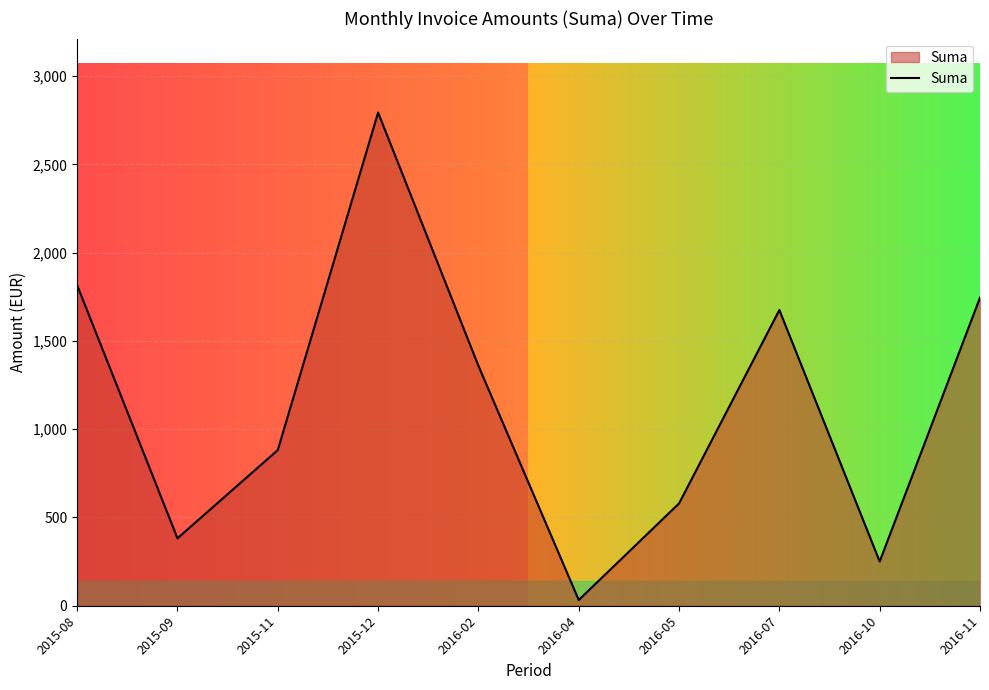

What is the change in value from 2015-09 to 2016-11?

+1363.3